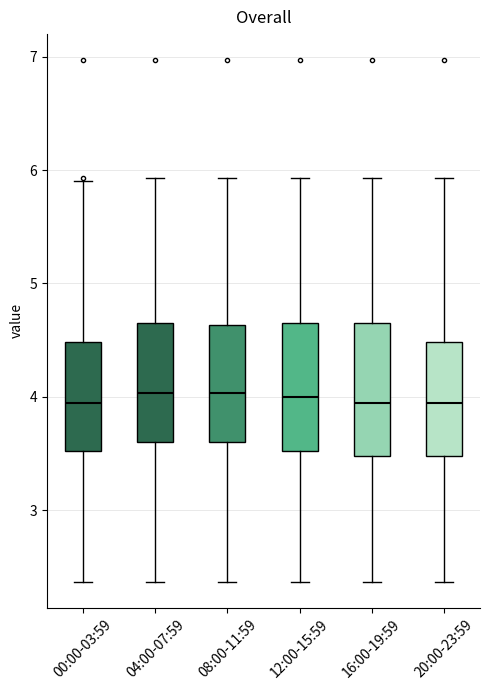

Where does the upper whisker of the box for 20:00-23:59 end on the y-axis? The values are not printed on the chart, so give them approximately, as read against the axis.

5.9